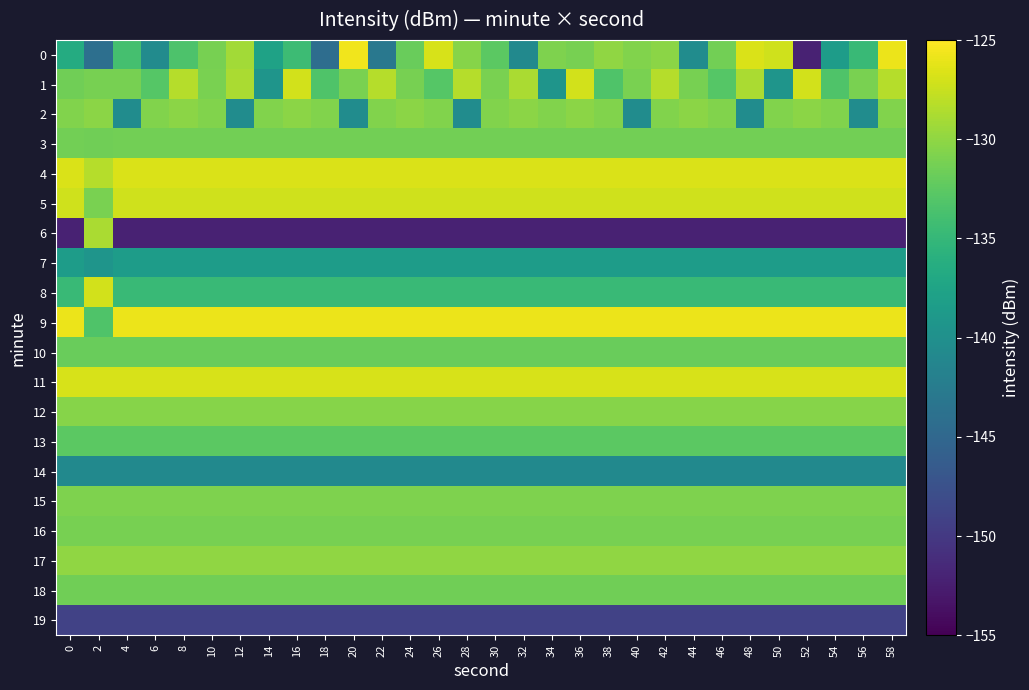

Which series changed the most between 16 and 58?

row_0